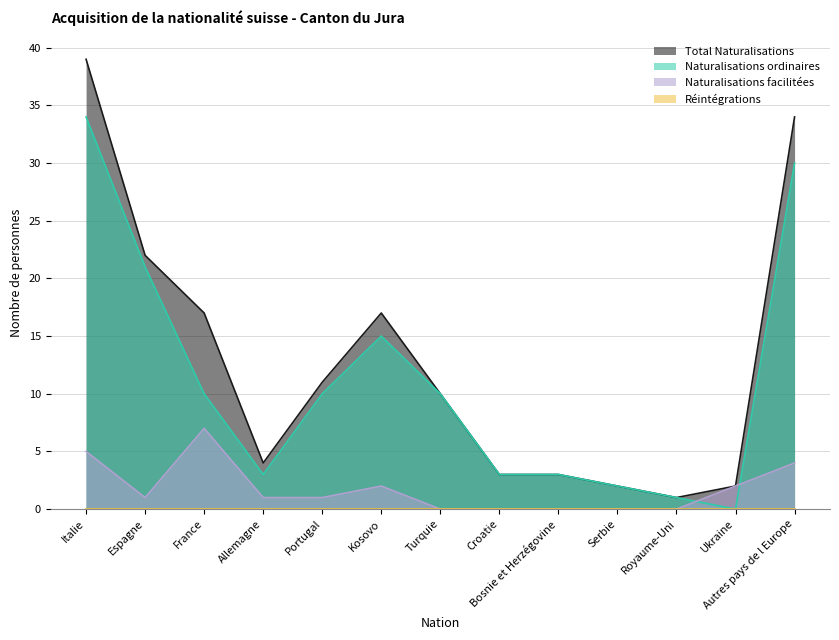

At which label is Naturalisations facilitées closest to 3?

Kosovo